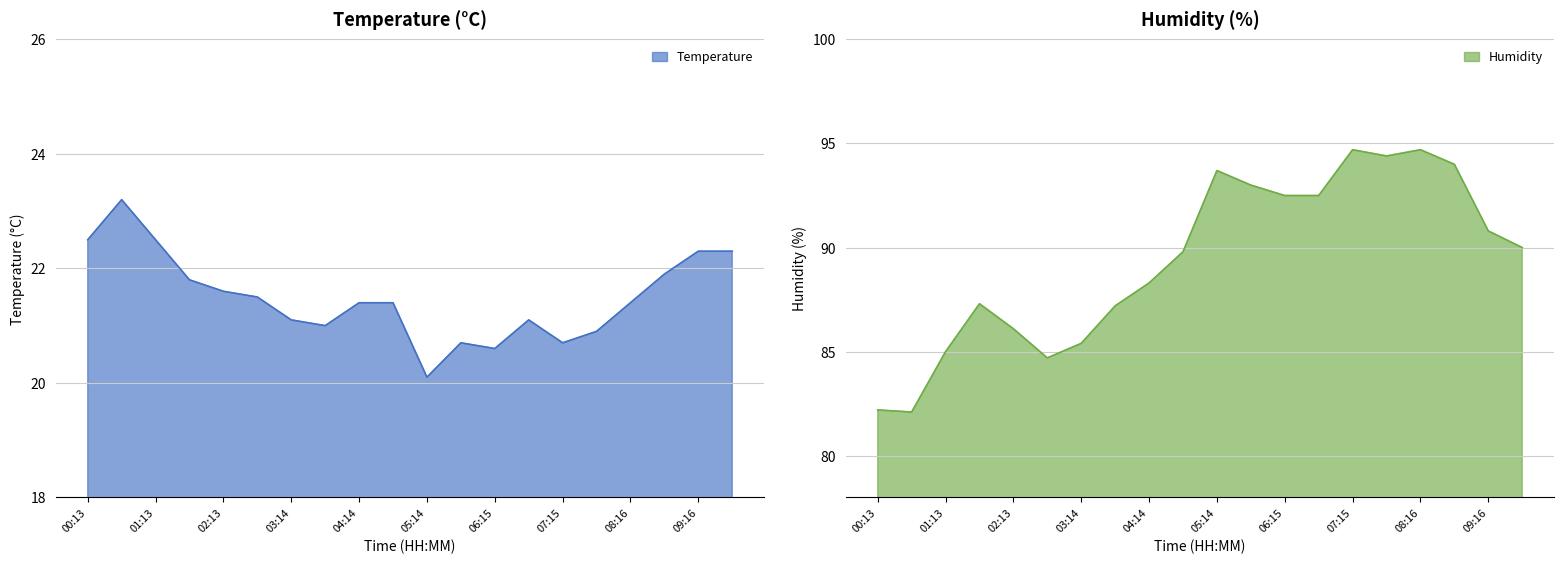

The value of humidity at 02:13 is 86.1. True or false?

True